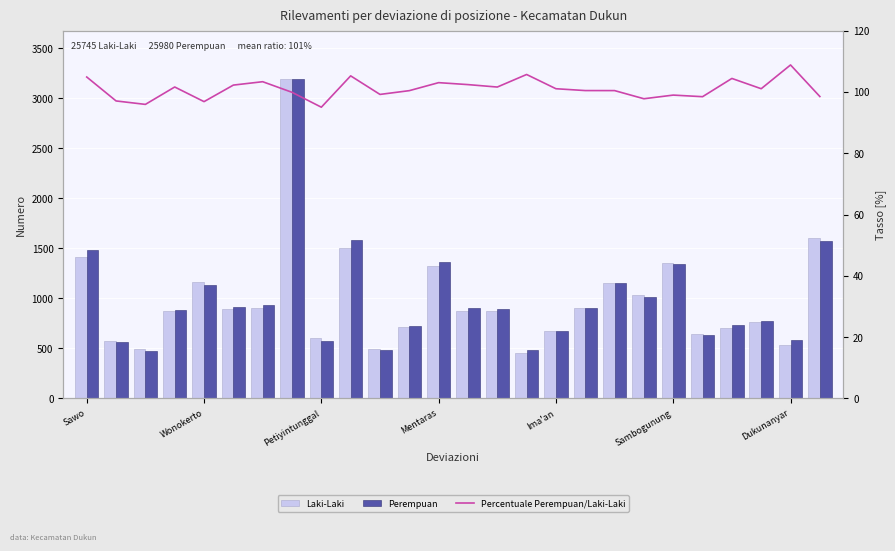

Reading left to right, what are all the values shown in this chart?

Laki-Laki: 1418.0	578.0	492.0	871.0	1169.0	897.0	900.0	3197.0	602.0	1508.0	491.0	719.0	1322.0	879.0	879.0	457.0	672.0	903.0	1154.0	1033.0	1355.0	644.0	705.0	766.0	534.0	1600.0
Perempuan: 1487.0	561.0	472.0	885.0	1132.0	917.0	930.0	3193.0	572.0	1587.0	487.0	722.0	1362.0	900.0	893.0	483.0	679.0	907.0	1159.0	1010.0	1341.0	634.0	736.0	774.0	581.0	1576.0
Percentuale Perempuan/Laki-Laki: 104.9	97.1	95.9	101.6	96.8	102.2	103.3	99.9	95.0	105.2	99.2	100.4	103.0	102.4	101.6	105.7	101.0	100.4	100.4	97.8	99.0	98.4	104.4	101.0	108.8	98.5